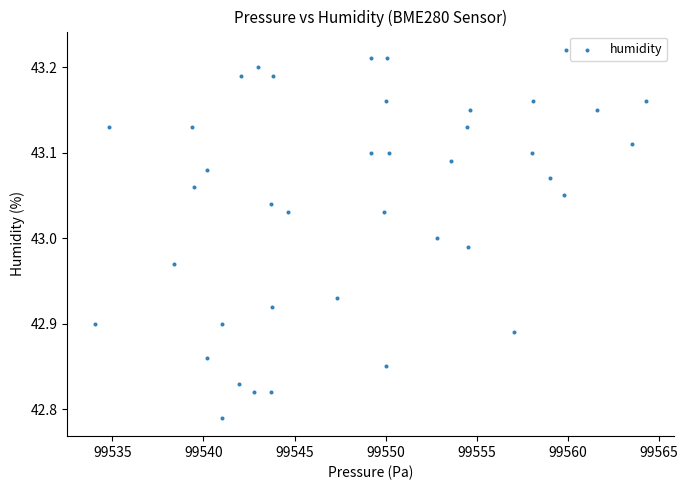

What is the range of X values (max minus min)?

30.2